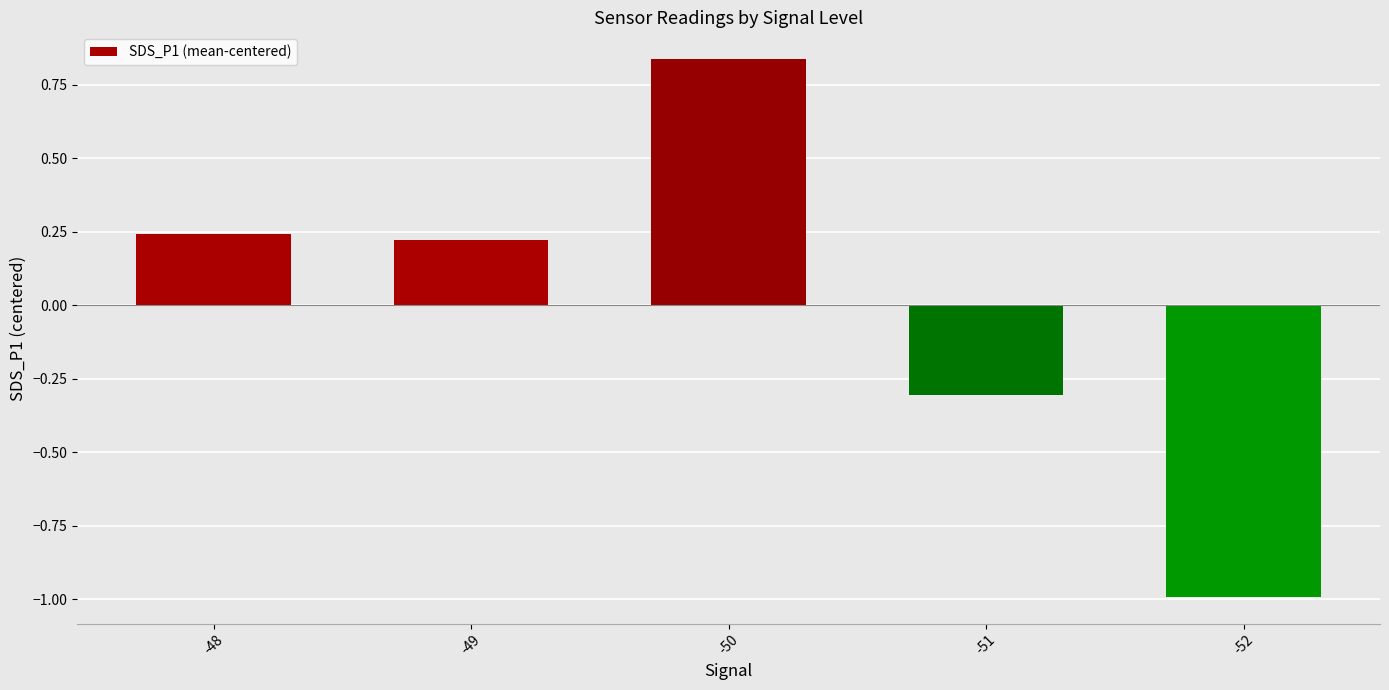

What is the value of the 4th bar from the left?

-0.3